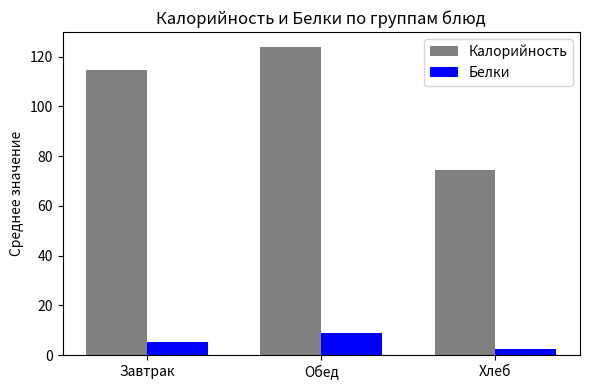

Is it true that Калорийность equals 119.6 at Хлеб?

False